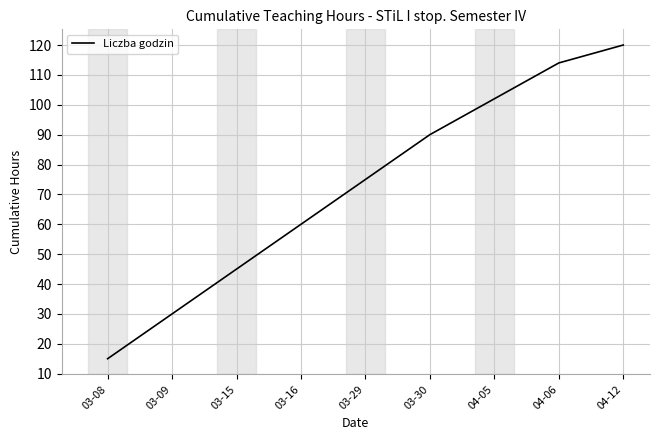

What position from the left is 03-15?

3